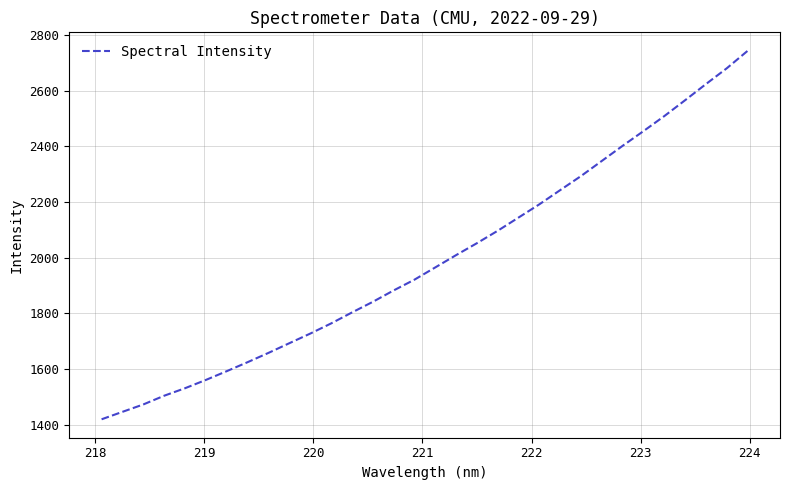

What is the greatest value displayed?

2742.7